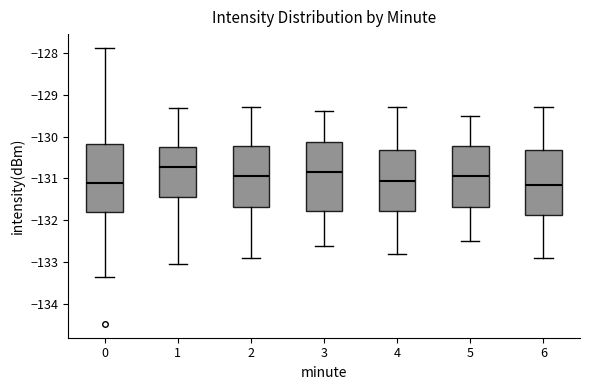

Which box has the highest median line?

1